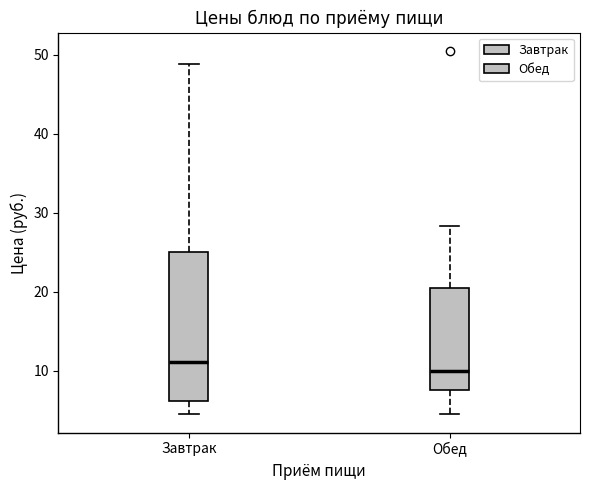

Comparing the boxes themselves (not the whiskers), which one is the tallest?

Завтрак